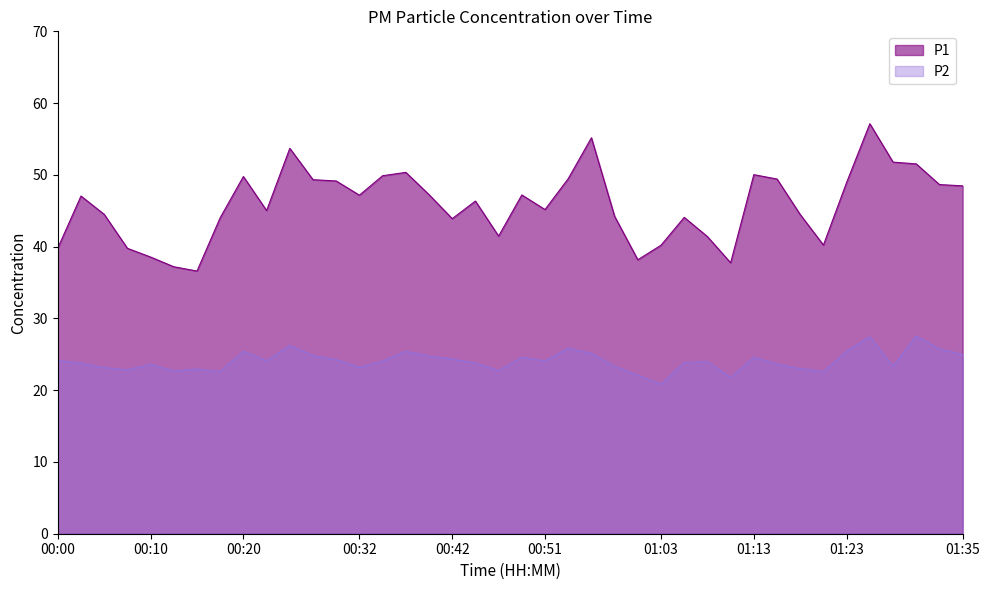

At which category does P1 reach its first local peak?

00:03